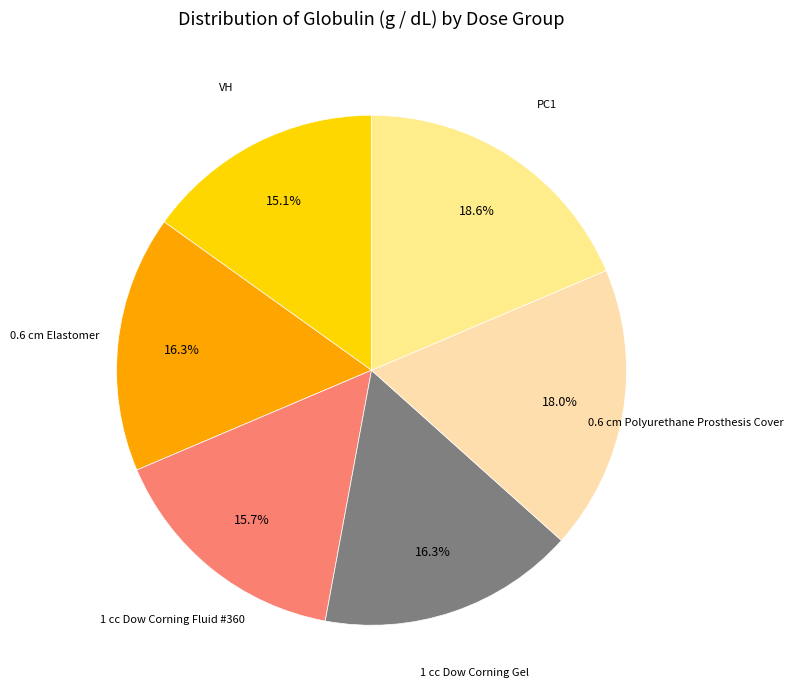

What is the largest slice in the pie chart?

PC1